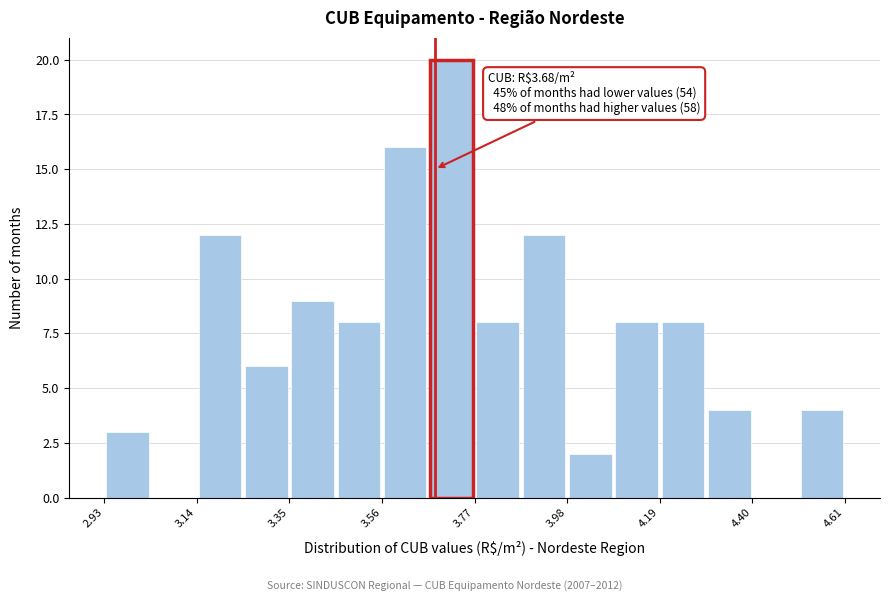

Read against the x-axis, roughly where is the centre of the tallest bar?

3.70